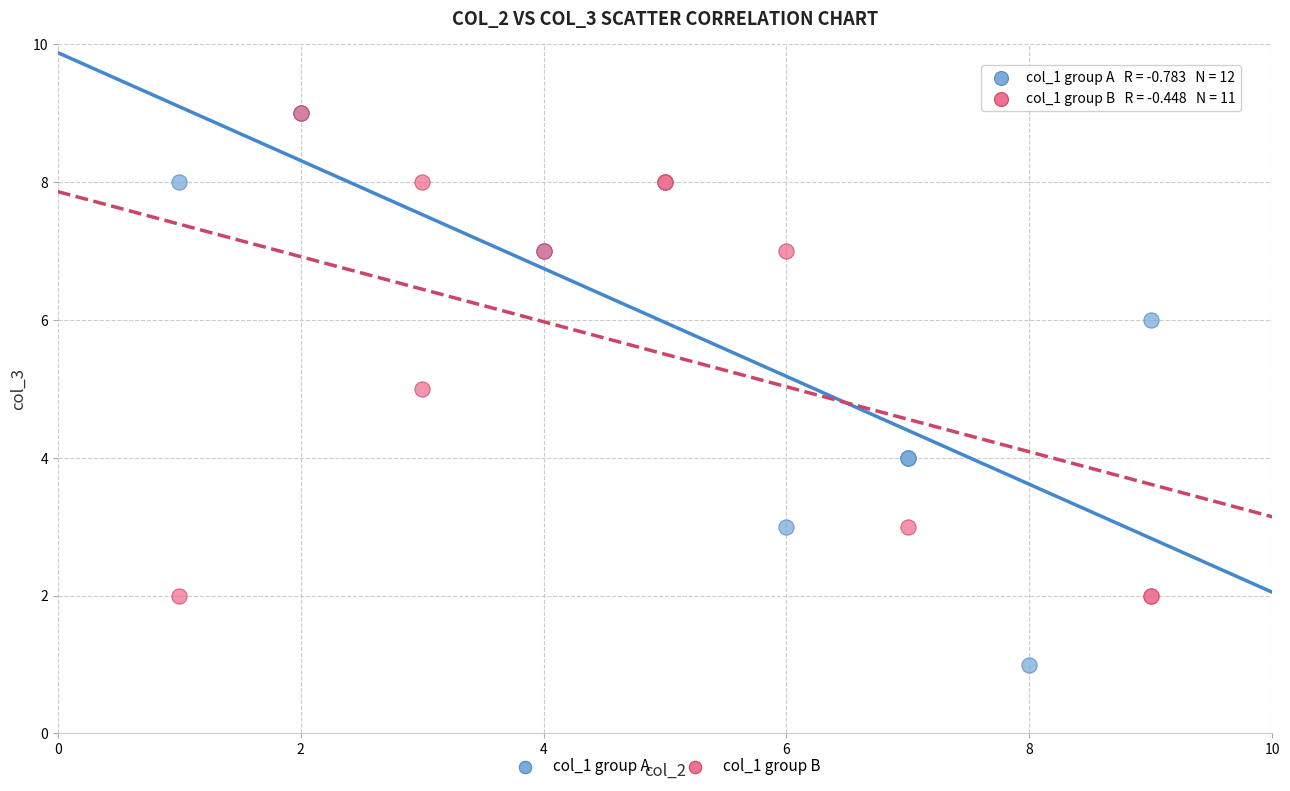

Which series has the largest Y range (max minus min)?

col_1 group A